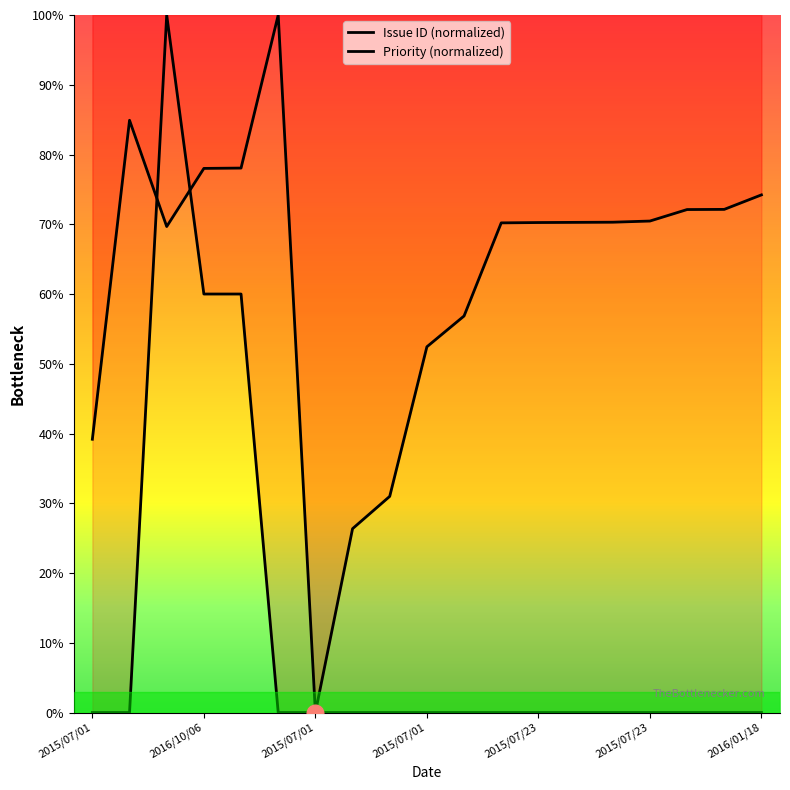

How many times do Issue ID (normalized) and Priority (normalized) cross each other?

2